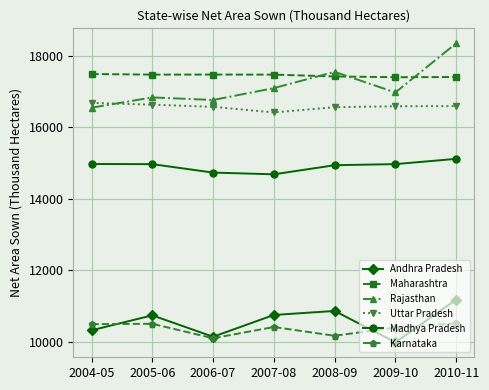

What is the total value across all series at 2007-08?

86848